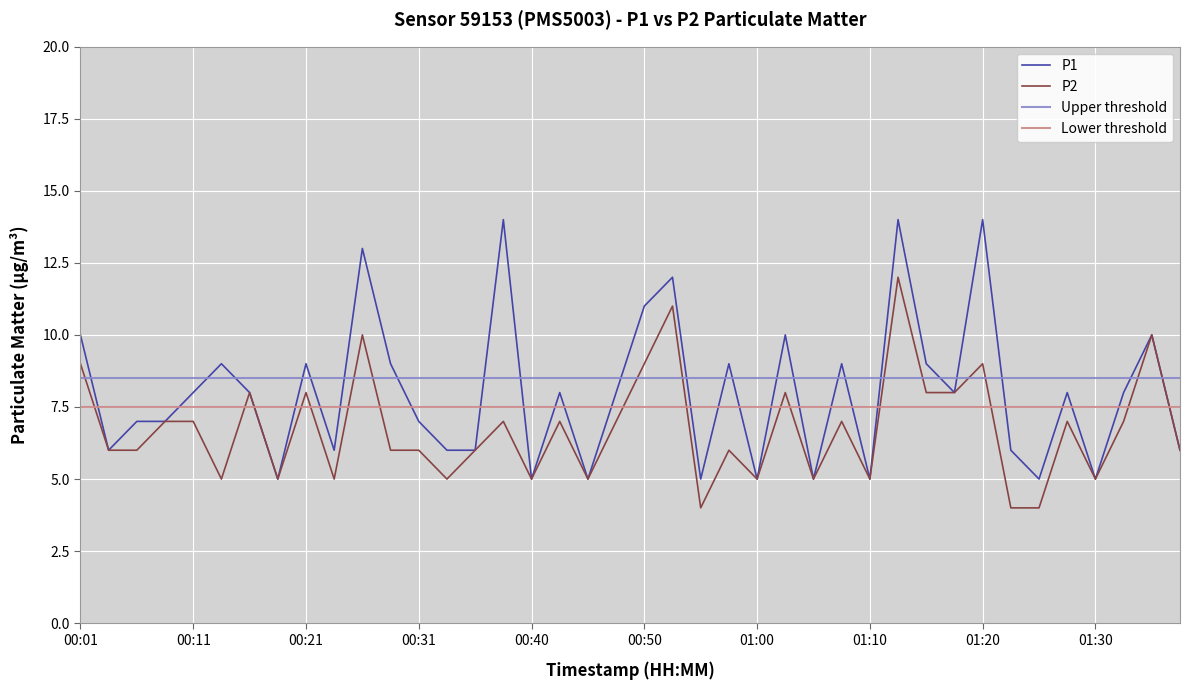

What value does the P1 series have at 00:38?

14